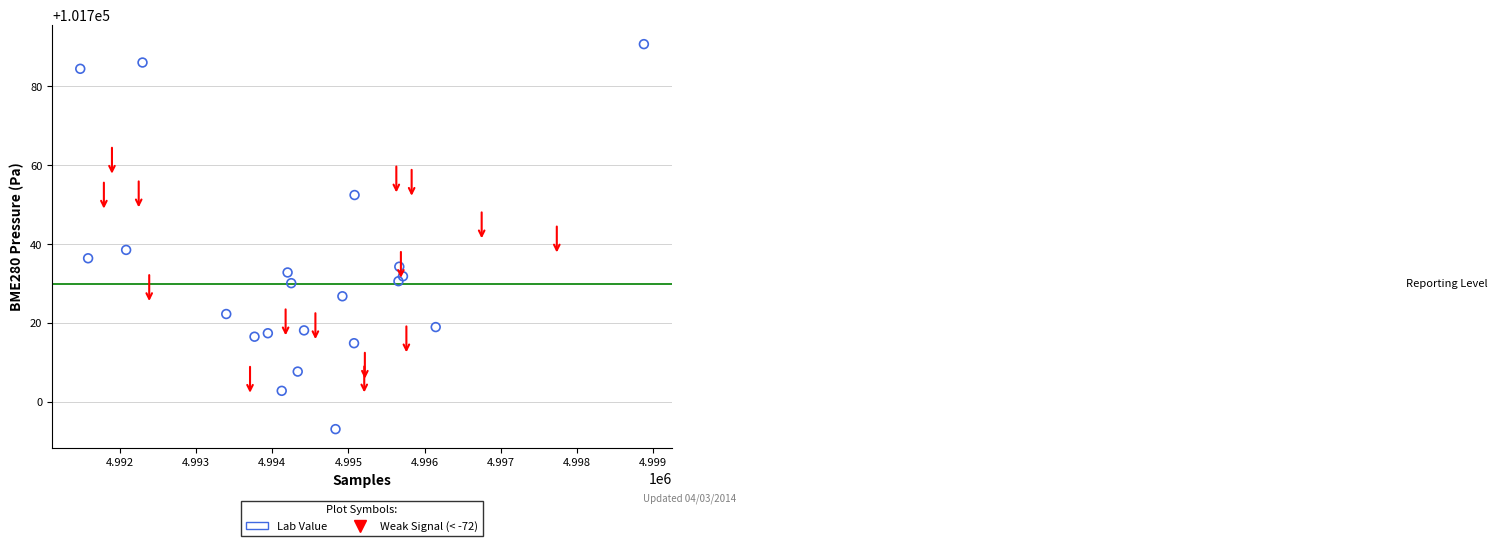

What Y value in the scatter plot is closest to 101741?

101738.6